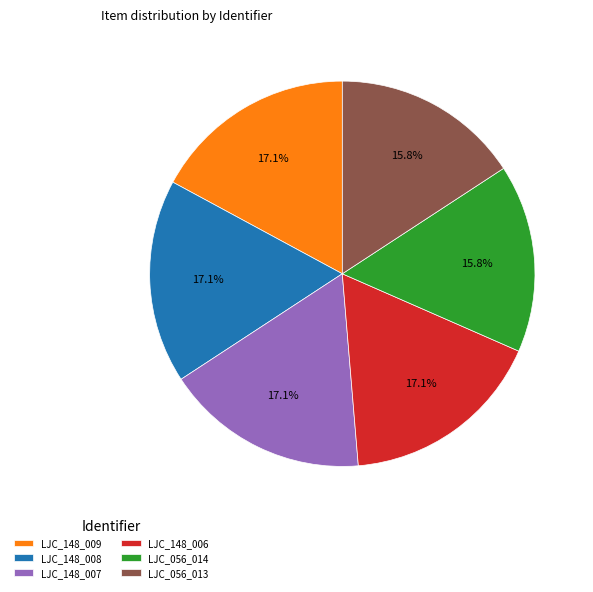

To the nearest percent, what is the difference between the LJC_056_013 and LJC_148_006 slice percentages?

1%